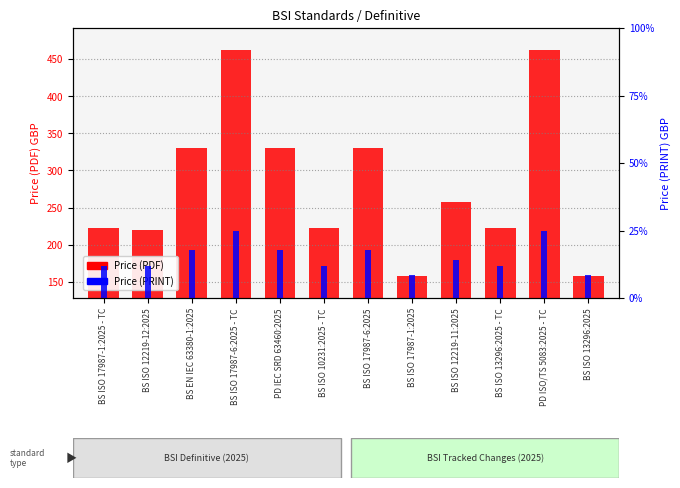

At which label is Price (PDF) closest to 310?

BS EN IEC 63380-1:2025